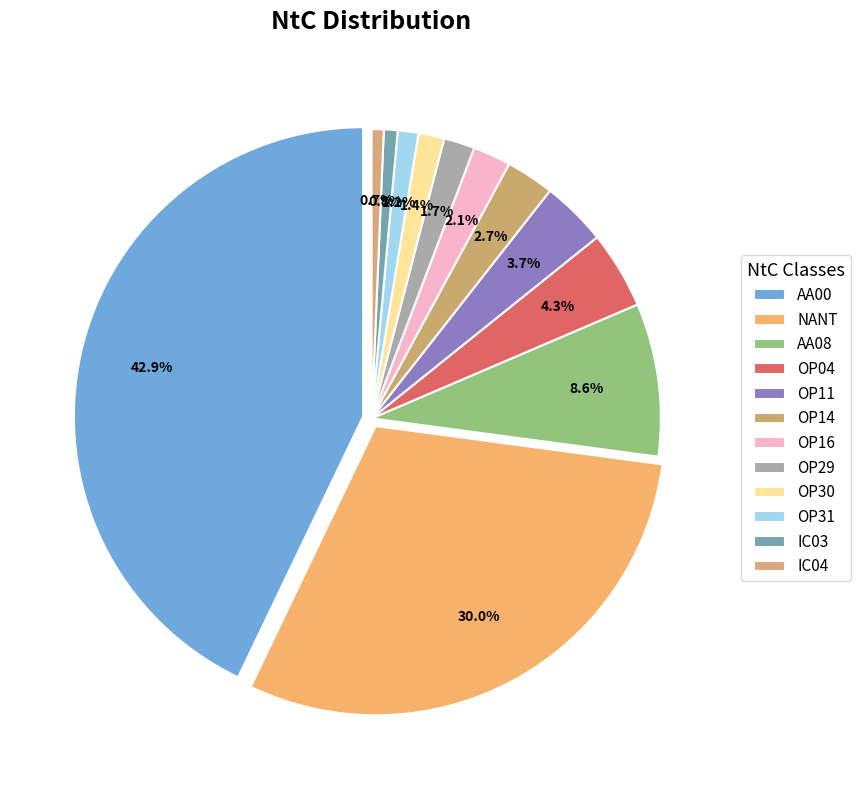

Which slice is the smallest?

IC04